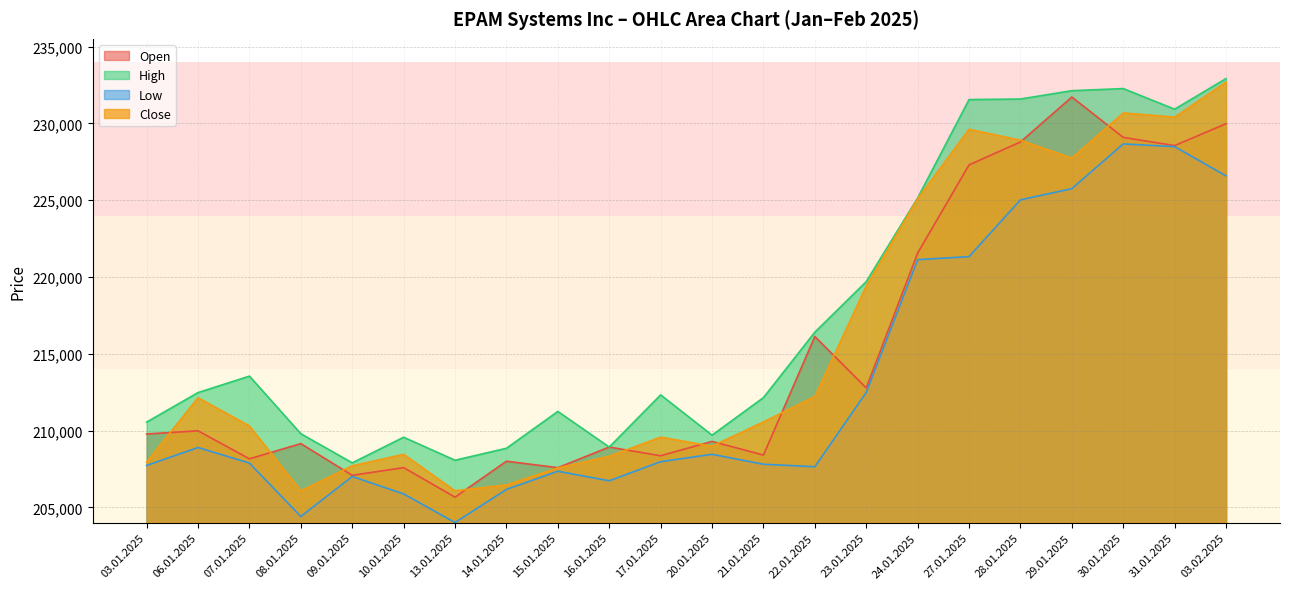

At 09.01.2025, list the series in order from smallest to largest.

Low, Open, Close, High